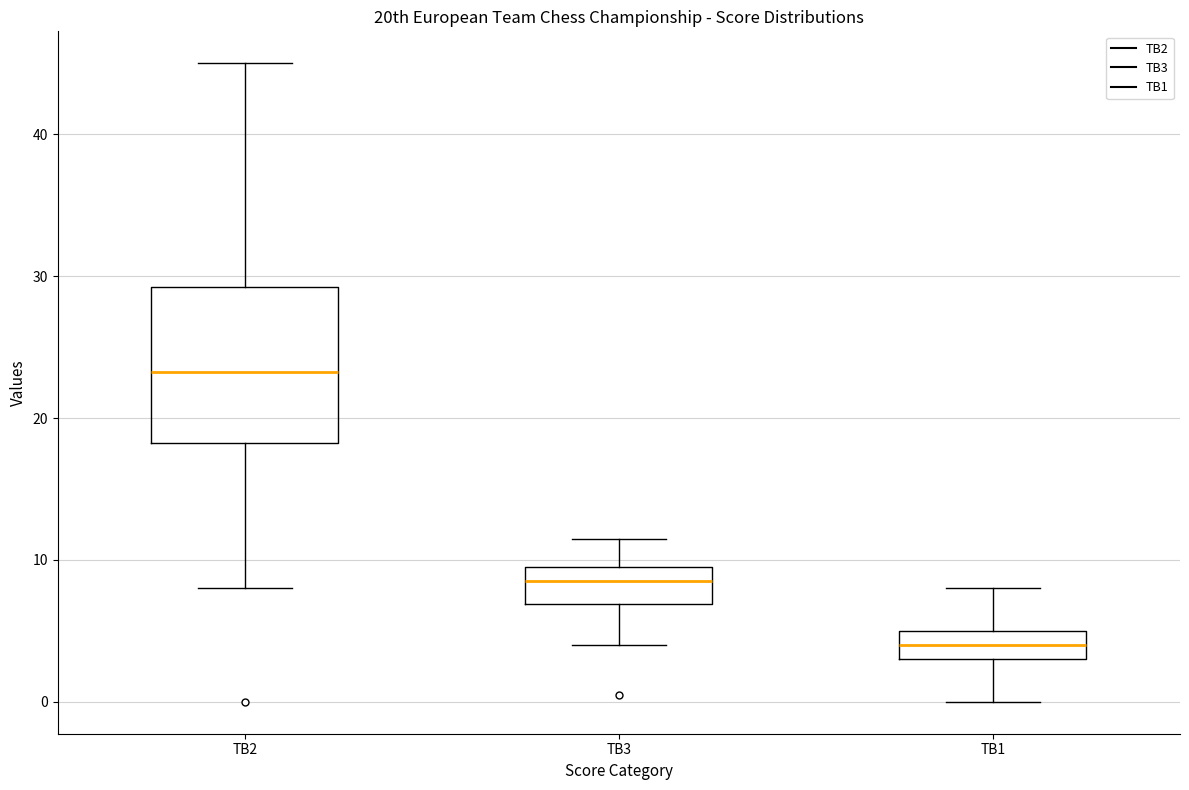

Where does the lower whisker of the box for TB3 end on the y-axis? The values are not printed on the chart, so give them approximately, as read against the axis.

4